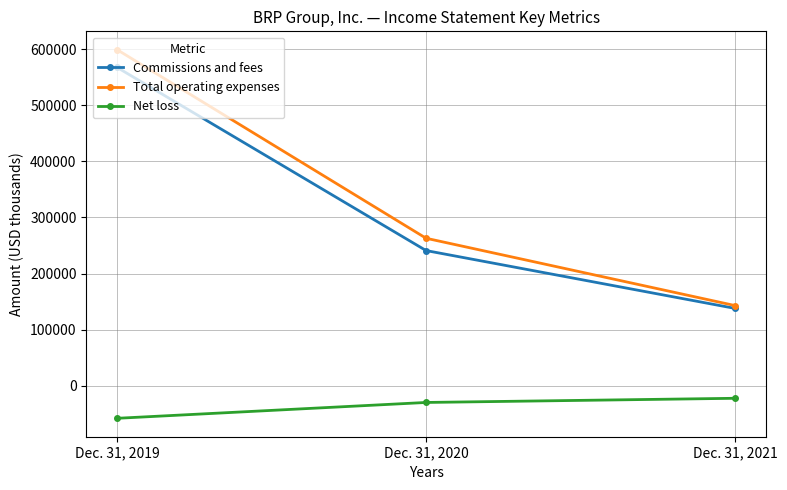

Which series has the widest spread of values?

Total operating expenses